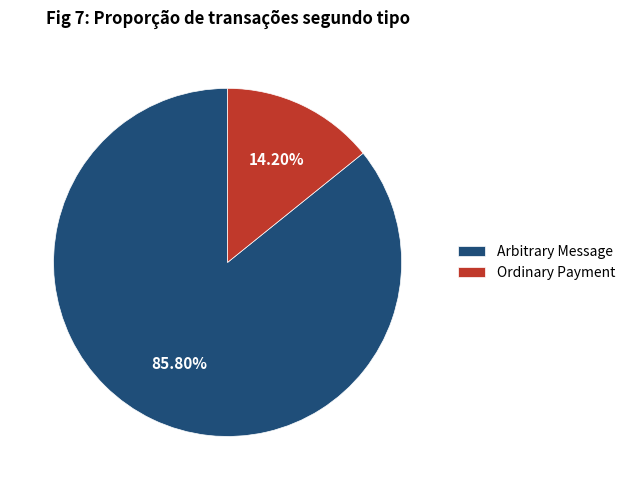

What is the ratio of the value at Arbitrary Message to the value at Ordinary Payment?

6.0